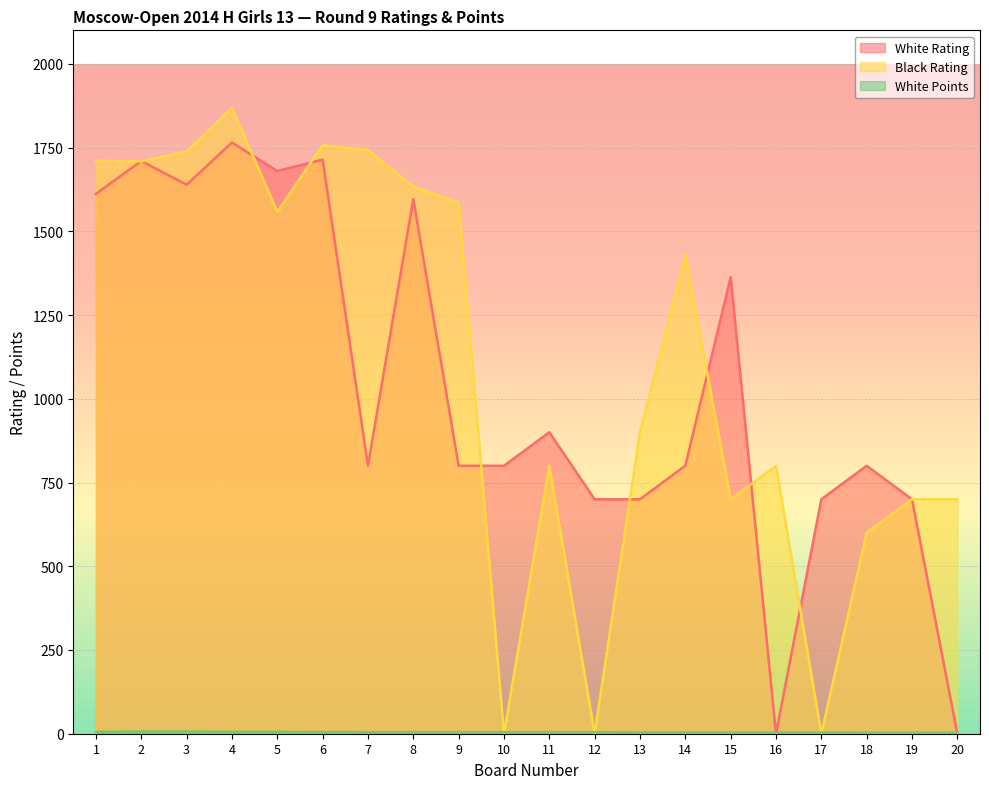

What is the value of the White Rating point at the 3rd from the left?

1639.0